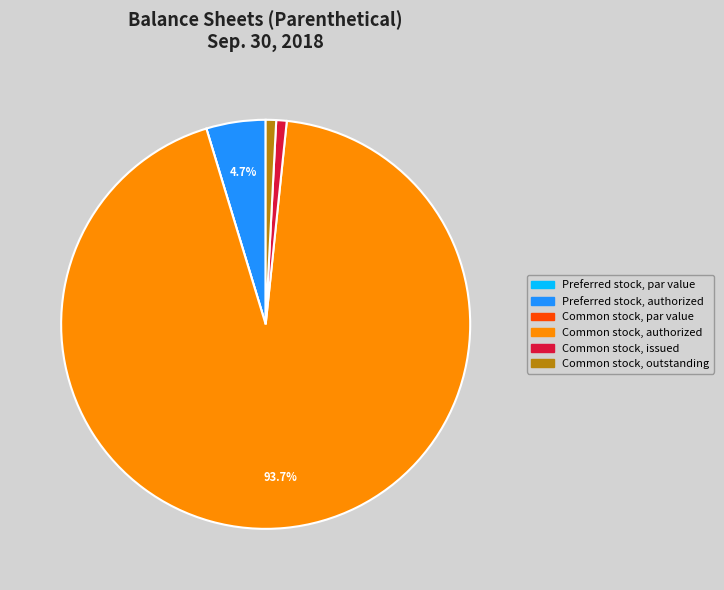

To the nearest percent, what is the average slice percentage?

17%